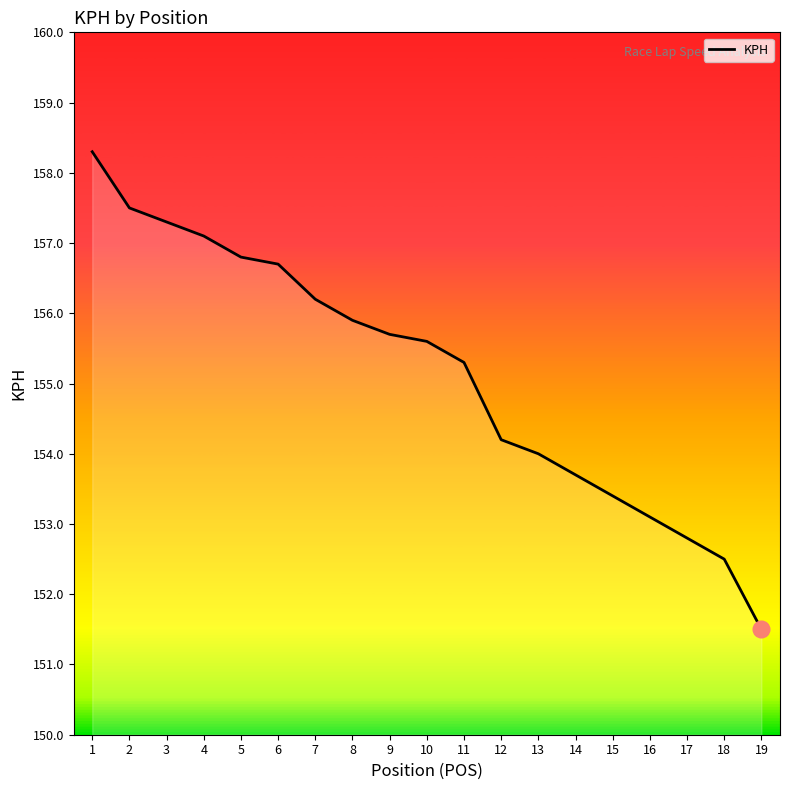

Is it true that the value at 19 is 269.4?

False